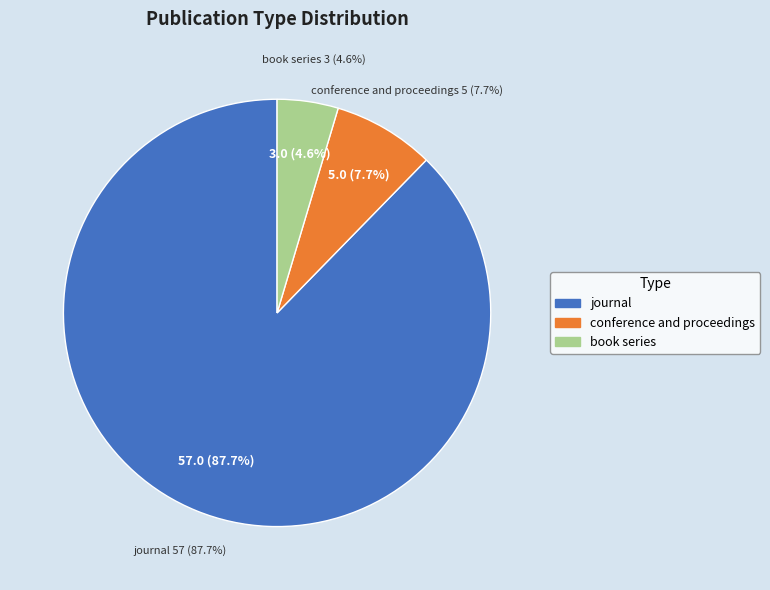

Which has a higher value, conference and proceedings or book series?

conference and proceedings